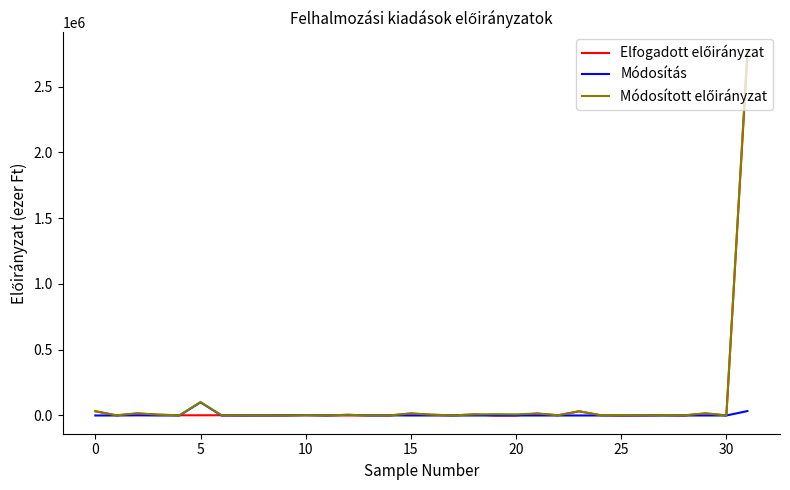

What is the maximum value shown in the chart?

2773204